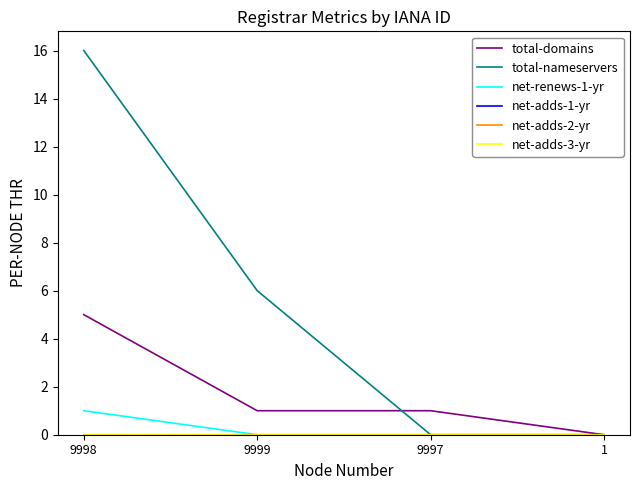

The total-nameservers series shows 0 at 9997. True or false?

True